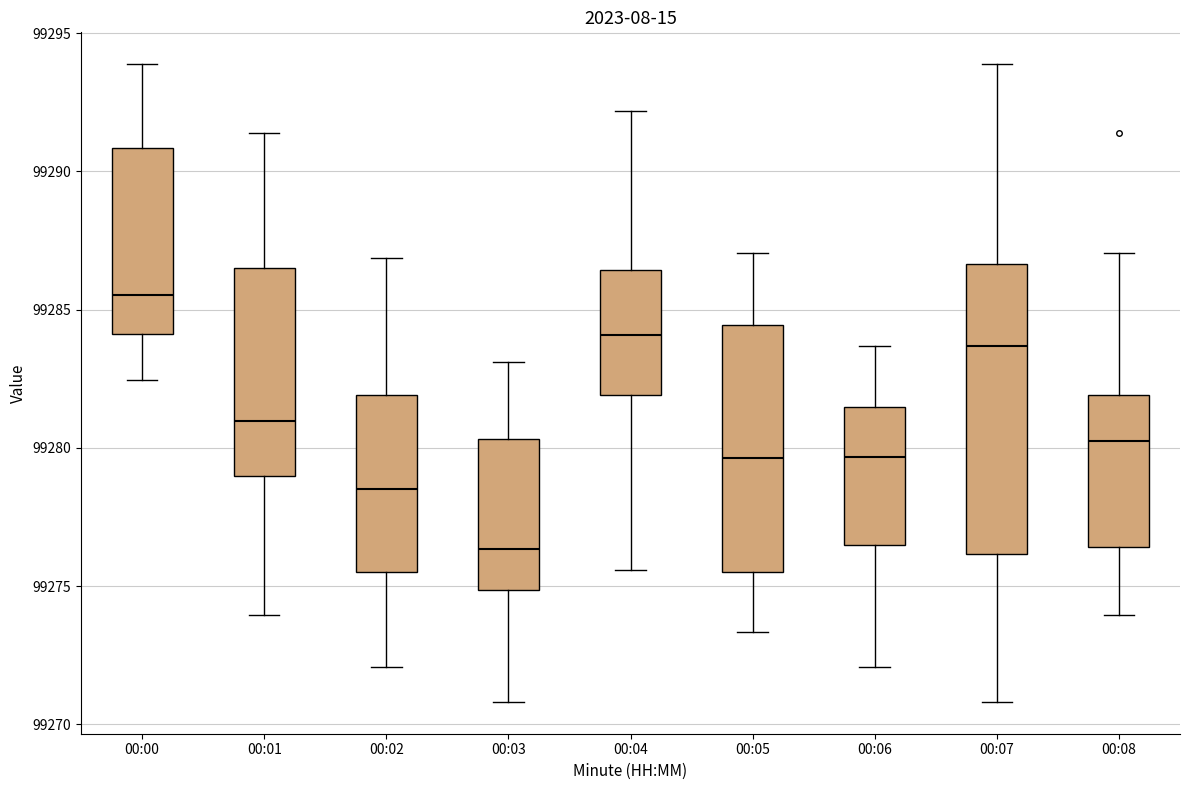

Reading left to right, read every box against the y-axis: the position of its median line, the range the box covers, and the ends of its whiskers. The values are not printed on the chart, so give them approximately, as read against the axis.

00:00: median 99285.5, box 99284.0 to 99291.0, whiskers 99282.5 to 99294.0
00:01: median 99281.0, box 99279.0 to 99286.5, whiskers 99274.0 to 99291.5
00:02: median 99278.5, box 99275.5 to 99282.0, whiskers 99272.0 to 99287.0
00:03: median 99276.5, box 99275.0 to 99280.5, whiskers 99271.0 to 99283.0
00:04: median 99284.0, box 99282.0 to 99286.5, whiskers 99275.5 to 99292.0
00:05: median 99279.5, box 99275.5 to 99284.5, whiskers 99273.5 to 99287.0
00:06: median 99279.5, box 99276.5 to 99281.5, whiskers 99272.0 to 99283.5
00:07: median 99283.5, box 99276.0 to 99286.5, whiskers 99271.0 to 99294.0
00:08: median 99280.5, box 99276.5 to 99282.0, whiskers 99274.0 to 99287.0